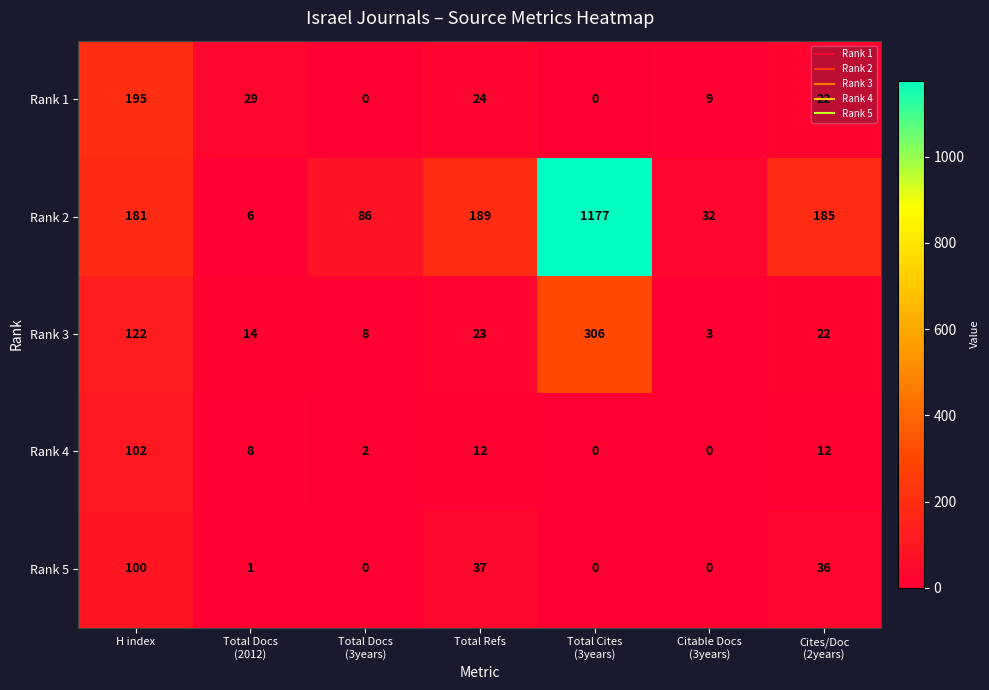

Between Total Refs and Total Cites
(3years), which series saw the biggest shift?

Rank 2